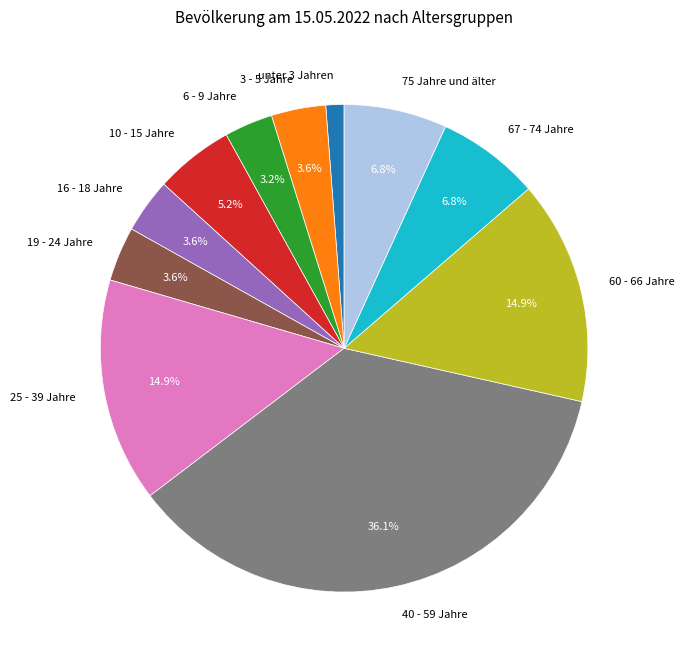

Combined, do 40 - 59 Jahre and unter 3 Jahren account for over 50%?

No